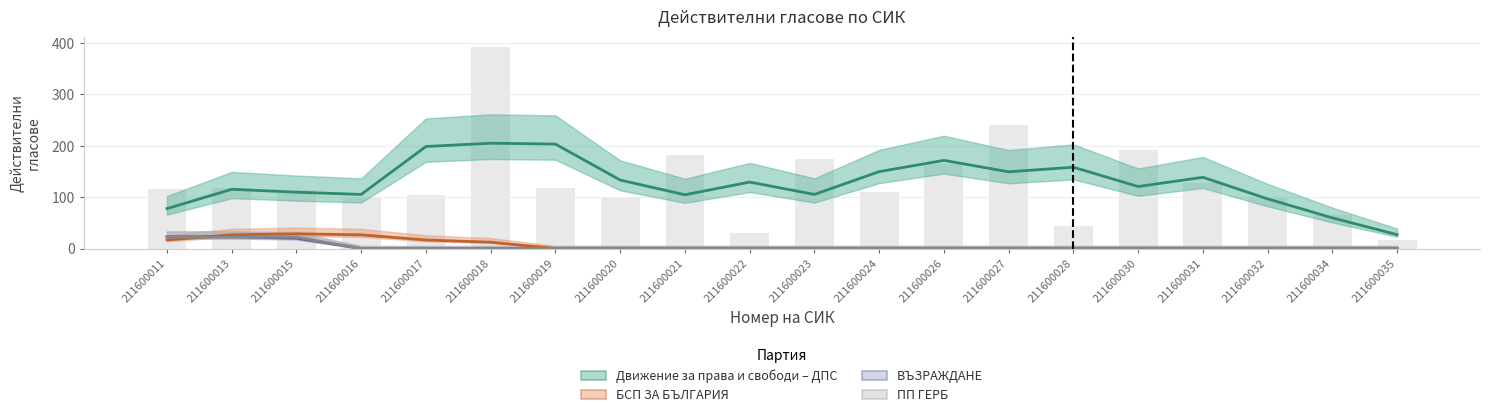

Is it true that ПП ГЕРБ equals 0 at 211600023?

True